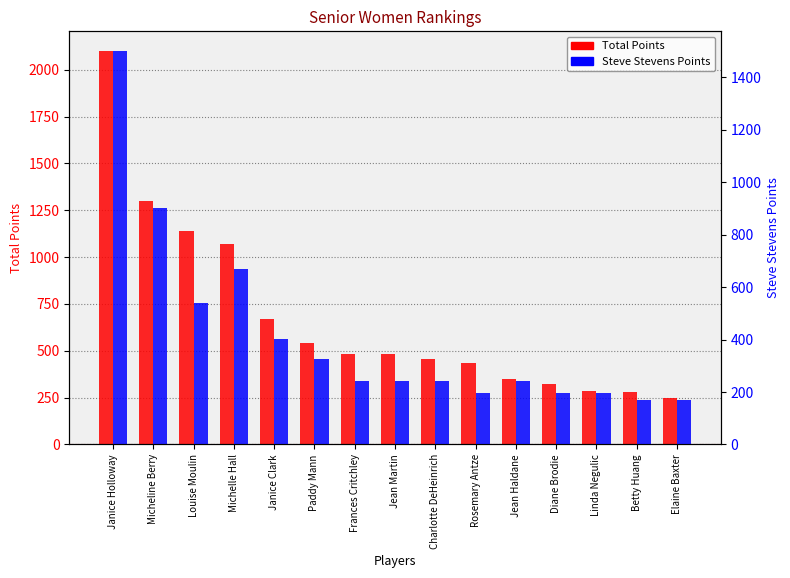

What is the lowest value of the Total Points series?

250.5